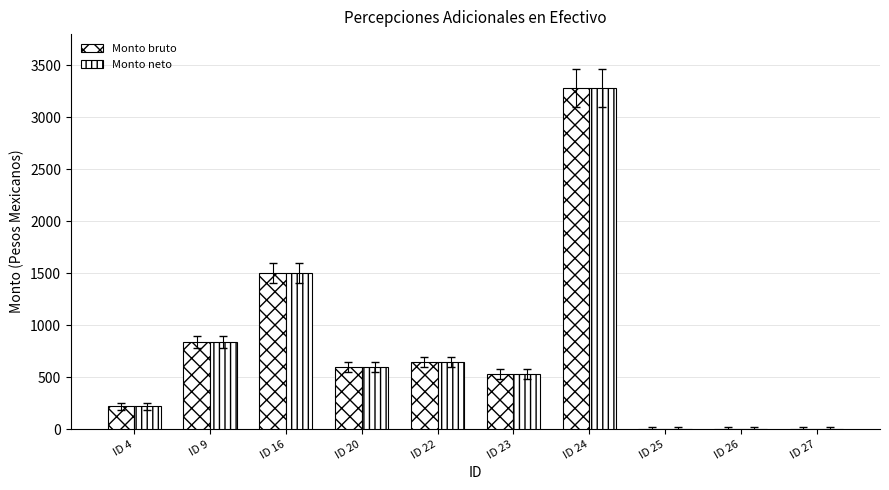

How many series are shown in this chart?

2